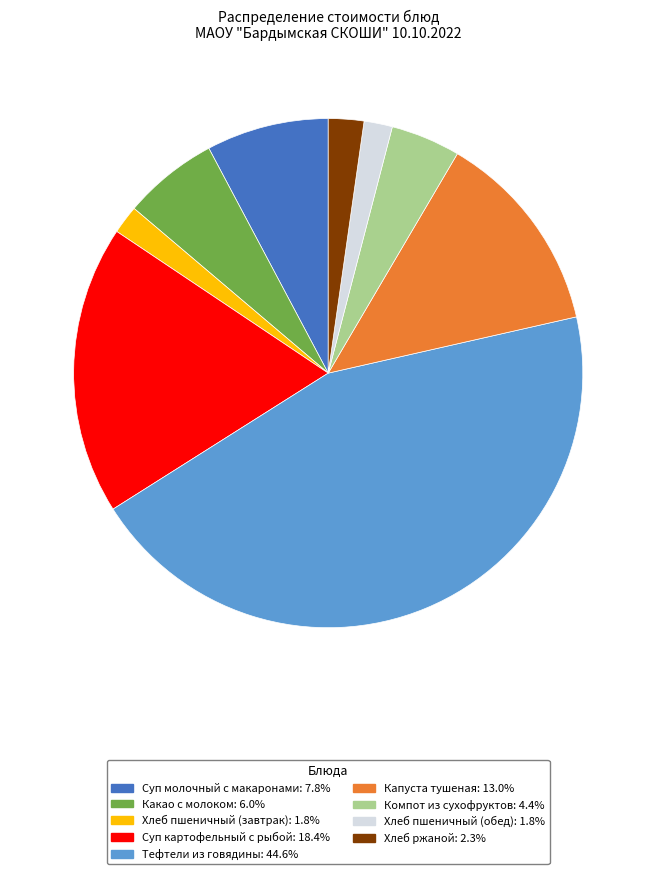

What is the largest slice in the pie chart?

Тефтели из говядины